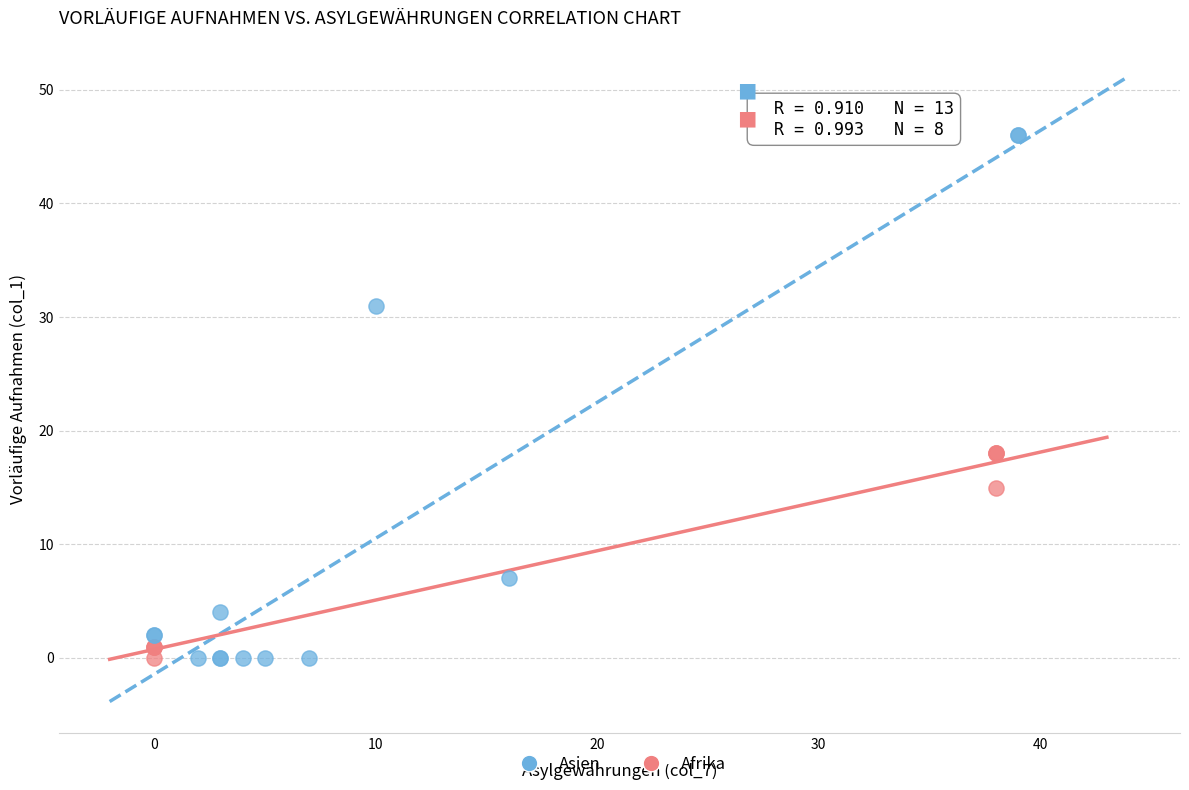

Which series contains the highest Y value?

Asien